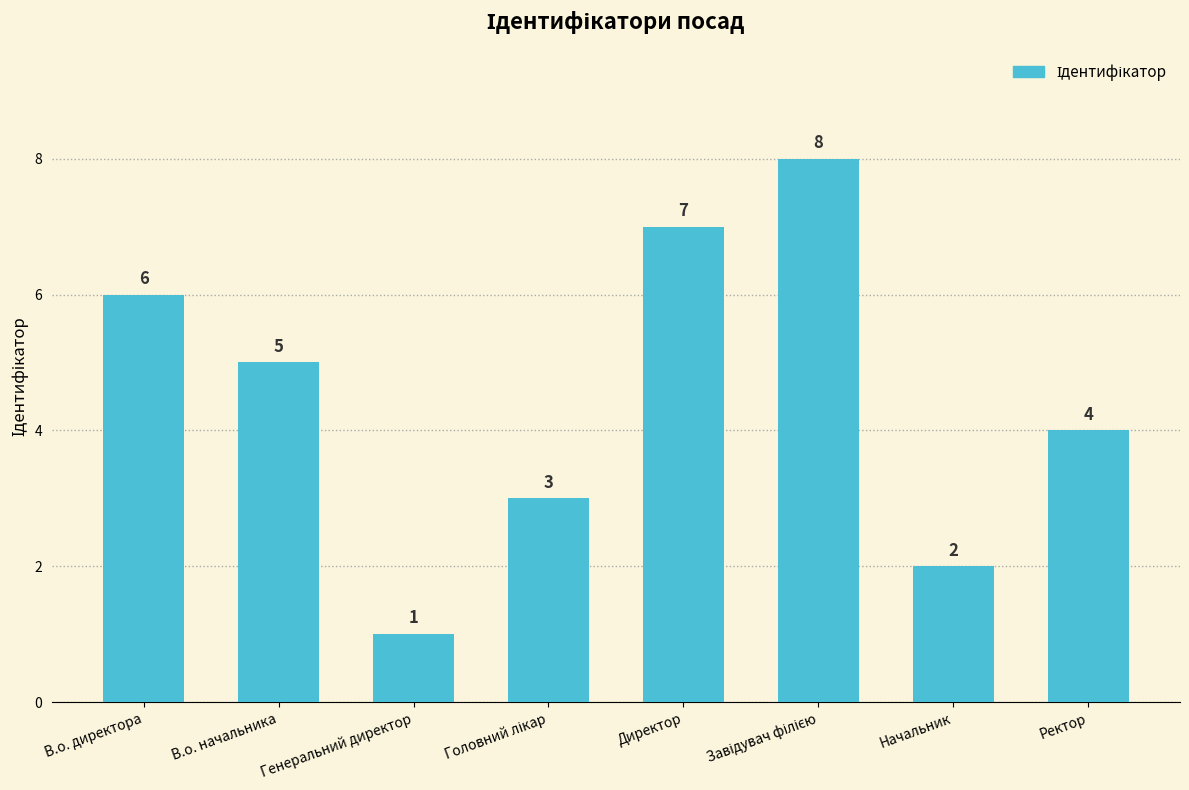

How many data points are less than 5?

4